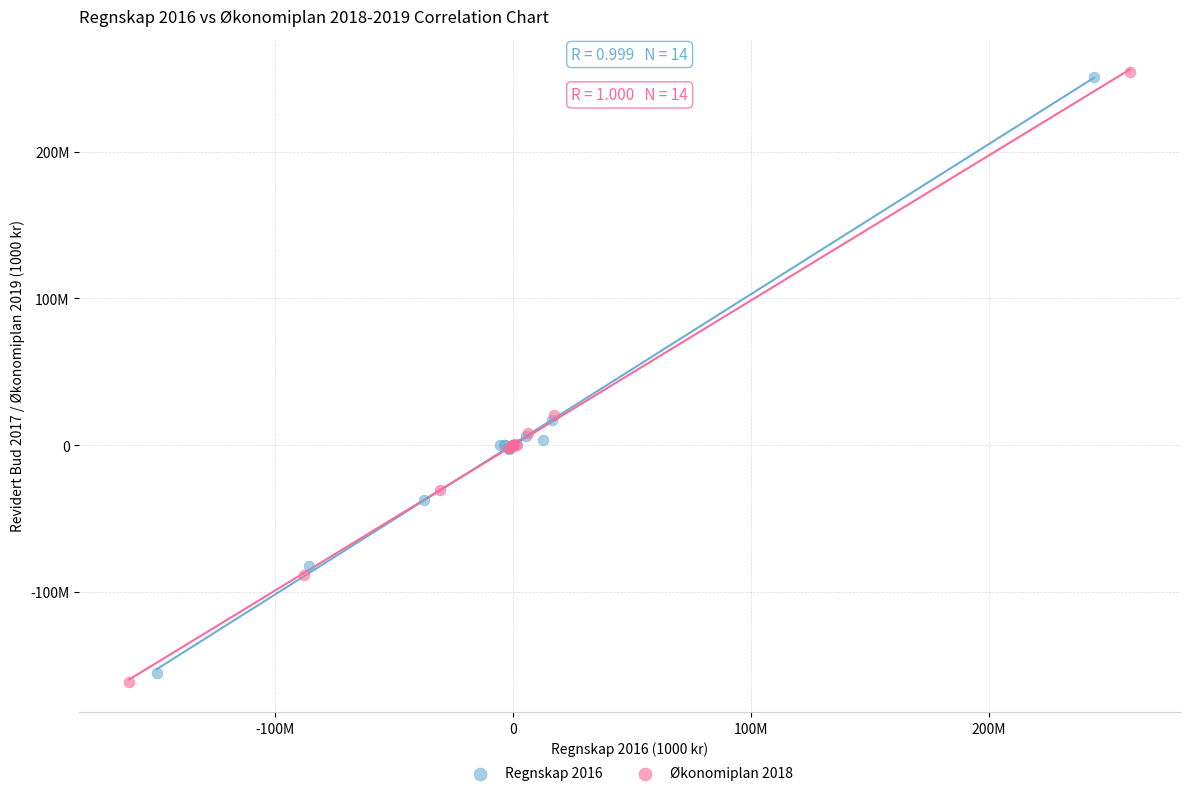

What are all the series names shown in the legend?

Regnskap 2016, Økonomiplan 2018